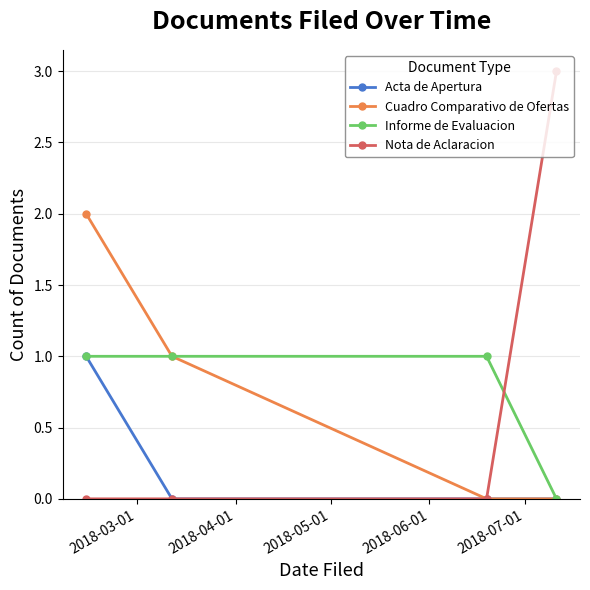

Which series has the largest range (max minus min)?

Nota de Aclaracion